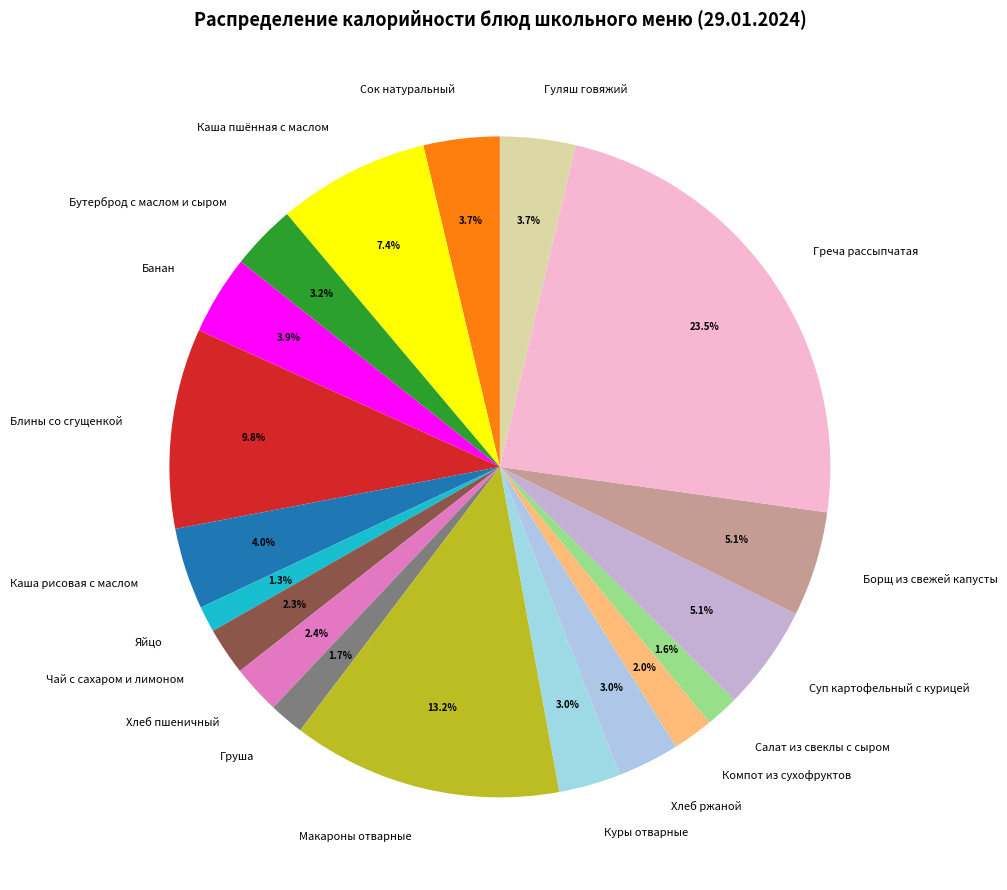

What is the ratio of the value at Хлеб ржаной to the value at Груша?

1.8